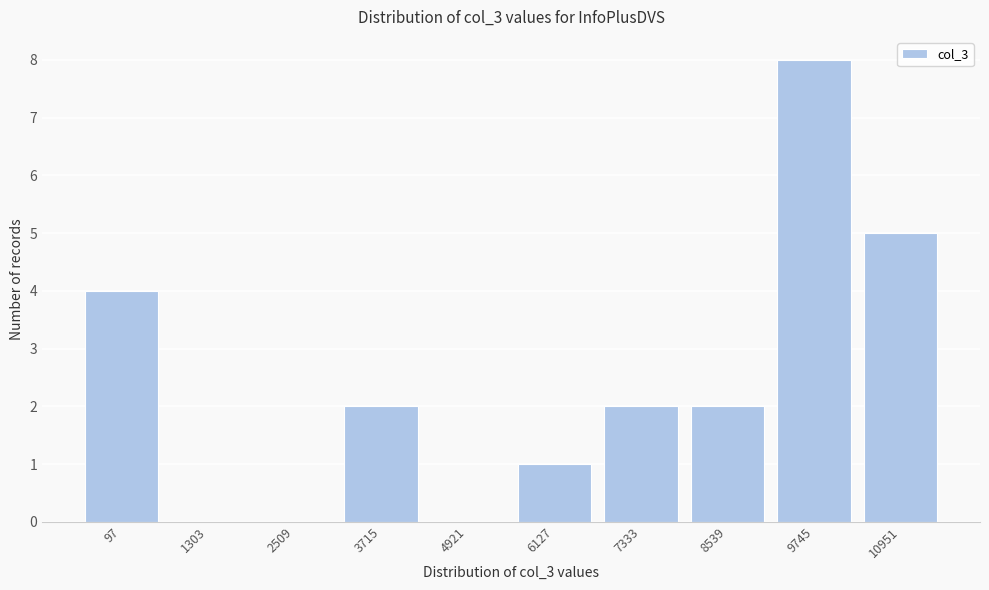

Reading left to right, what are all the values shown in this chart?

97=4	1303=0	2509=0	3715=2	4921=0	6127=1	7333=2	8539=2	9745=8	10951=5